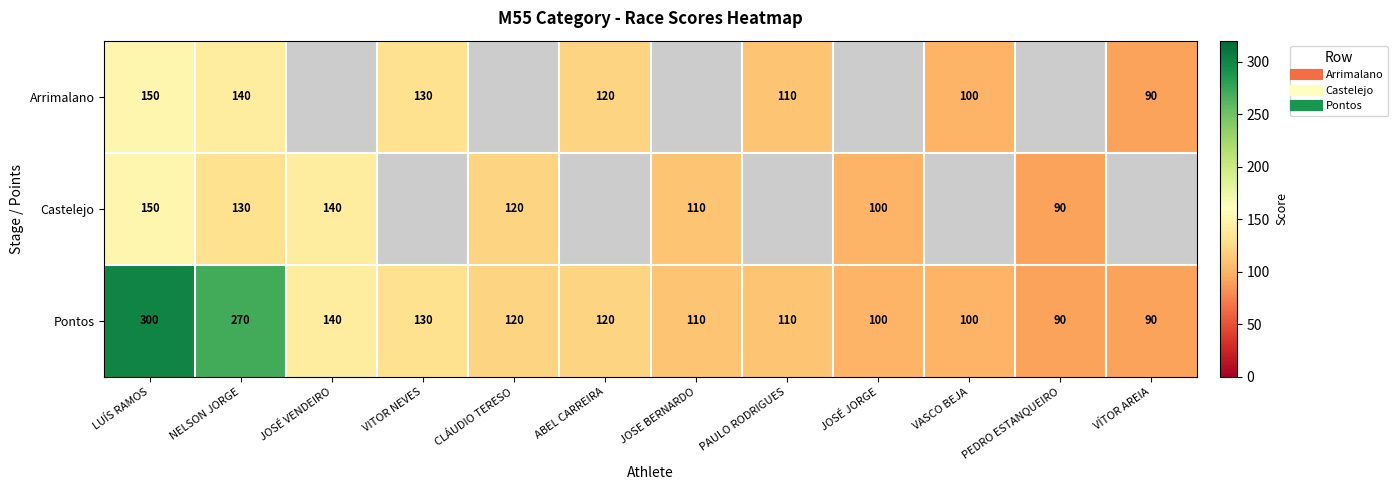

Rank the series by their maximum value, from lowest to highest.

Arrimalano, Castelejo, Pontos